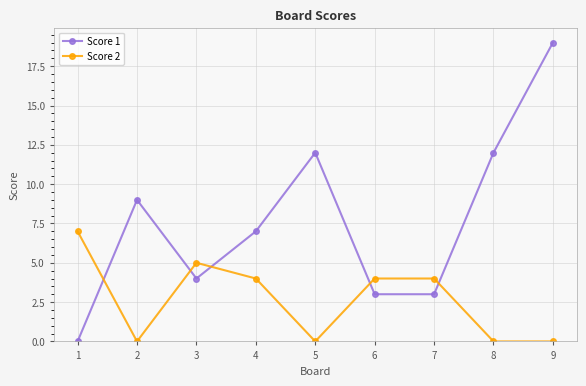

The Score 2 series shows 0 at 5. True or false?

True